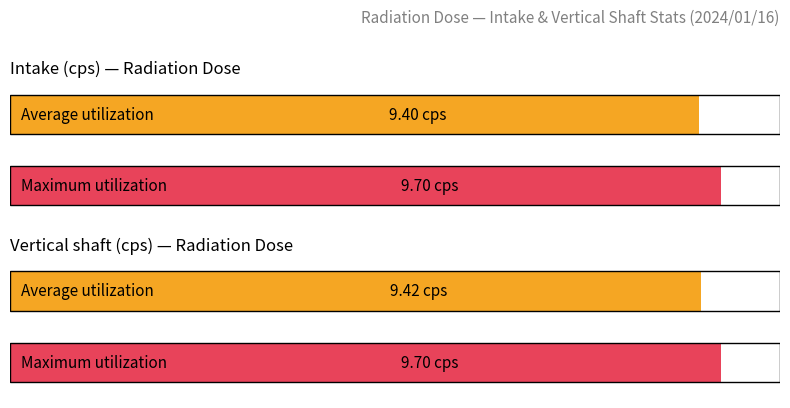

What is the highest value of the Average utilization series?

9.4